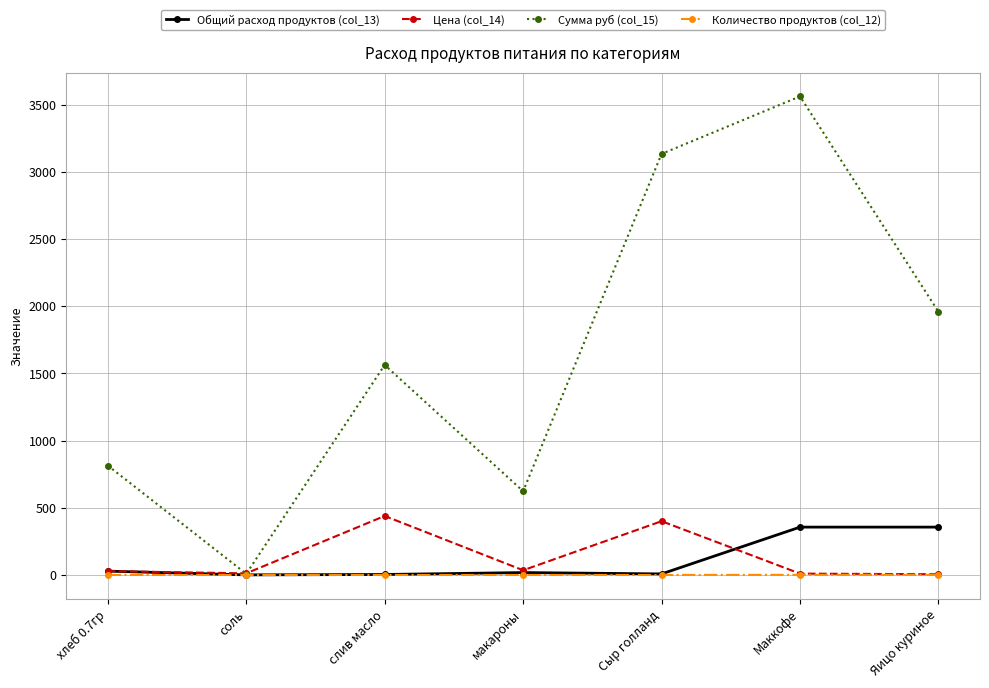

What is the greatest value displayed?

3560.0